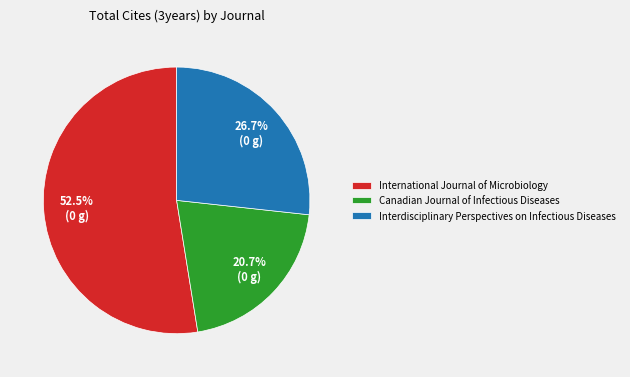

True or false: Canadian Journal of Infectious Diseases accounts for 31% of the total.

False